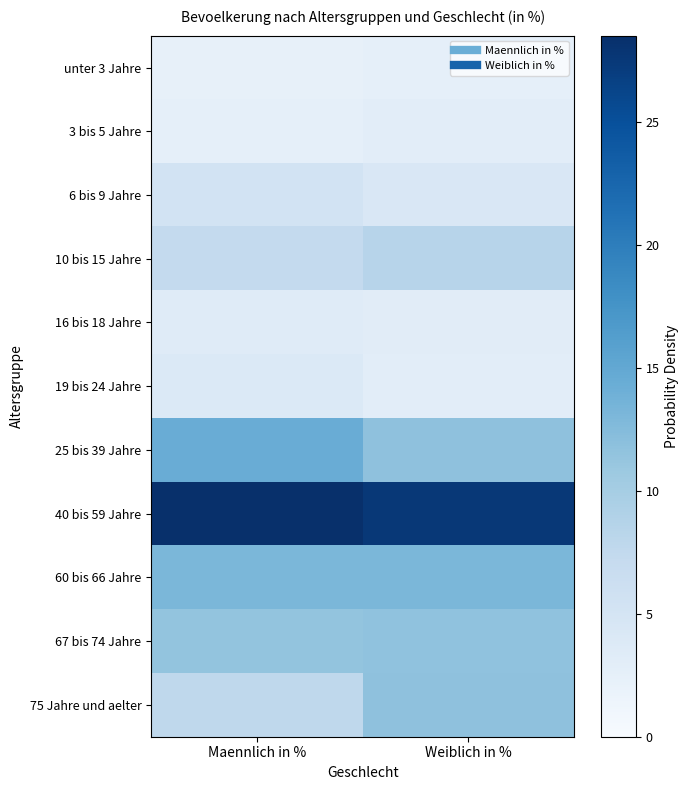

What is the minimum value shown in the chart?

2.3